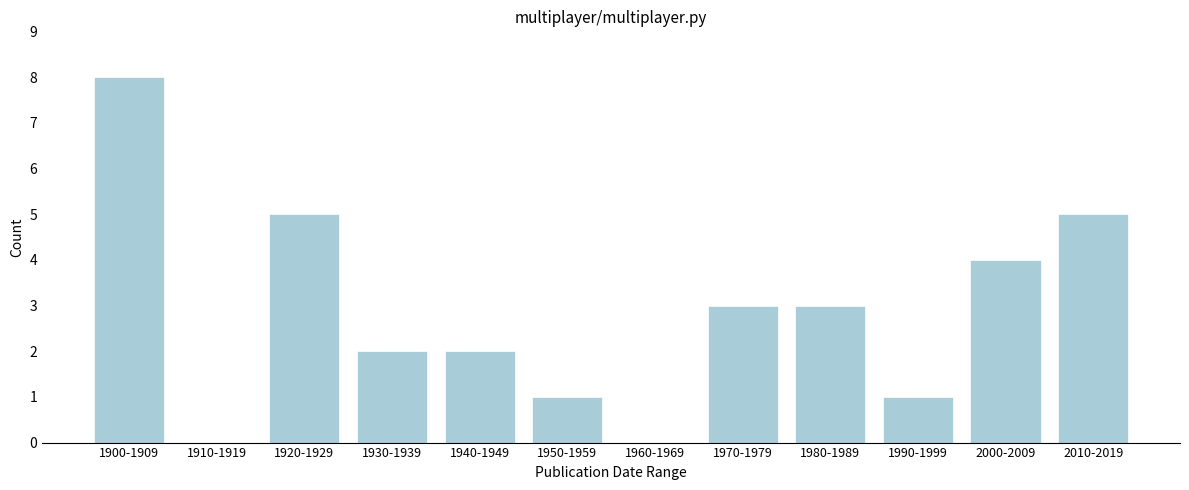

Reading left to right, extract all data points from this chart.

1900-1909=8	1910-1919=0	1920-1929=5	1930-1939=2	1940-1949=2	1950-1959=1	1960-1969=0	1970-1979=3	1980-1989=3	1990-1999=1	2000-2009=4	2010-2019=5